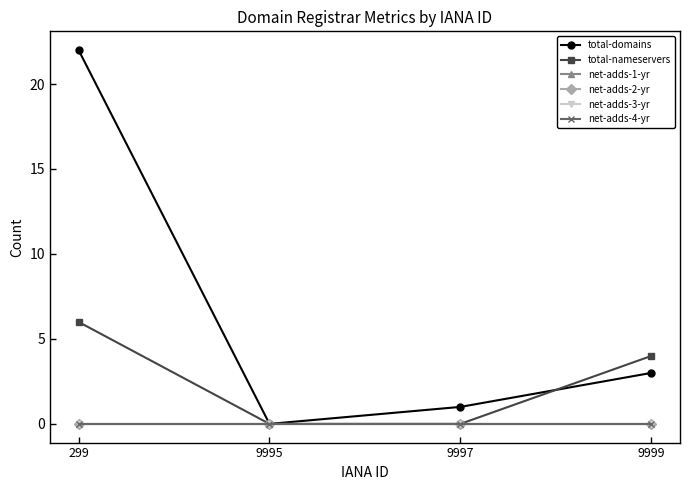

Is this an area chart (filled region under the line)?

No